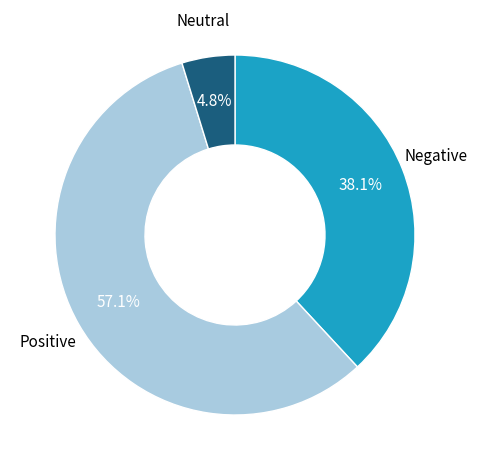

Does any single category account for the majority?

Yes